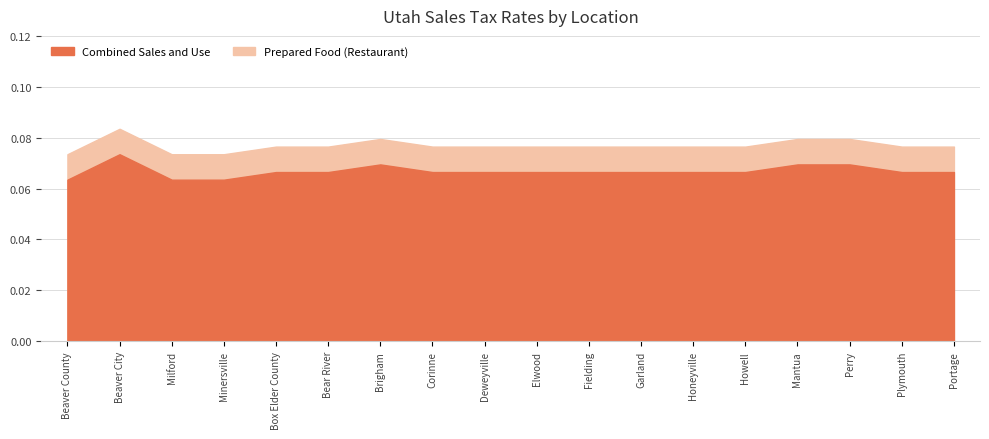

Rank the series by their maximum value, from highest to lowest.

Prepared Food (Restaurant), Combined Sales and Use